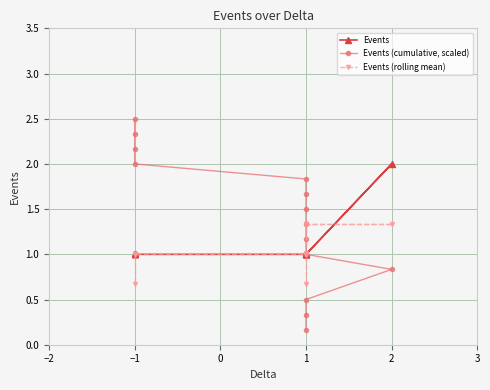

What is the value of the Events (cumulative, scaled) point at the 2nd from the left?

0.3